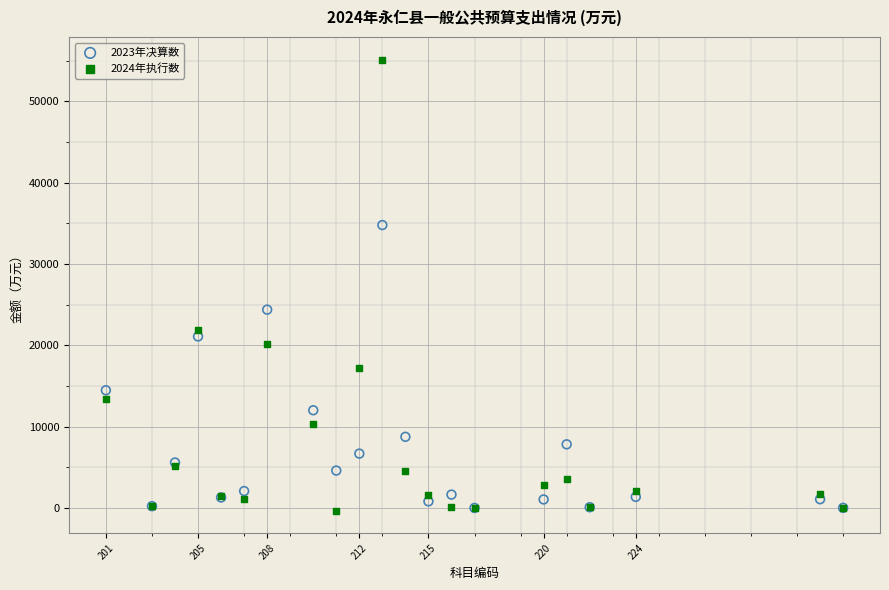

Across all series, what Y value is closest to 27414?

24401